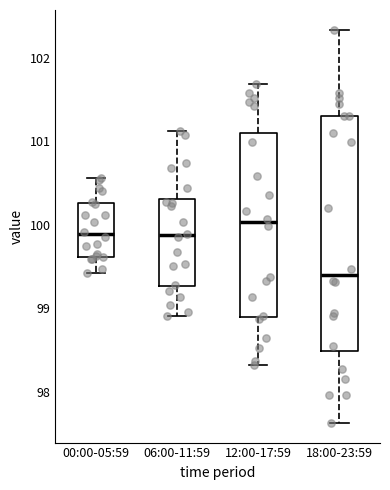

Reading left to right, transcribe this box plot: for each box, give where its median line is, the range the box spans, and where its two whiskers end, as read against the y-axis. The values are not printed on the chart, so give them approximately, as read against the axis.

00:00-05:59: median 99.9, box 99.6 to 100.3, whiskers 99.4 to 100.6
06:00-11:59: median 99.9, box 99.3 to 100.3, whiskers 98.9 to 101.1
12:00-17:59: median 100.0, box 98.9 to 101.1, whiskers 98.3 to 101.7
18:00-23:59: median 99.4, box 98.5 to 101.3, whiskers 97.6 to 102.3